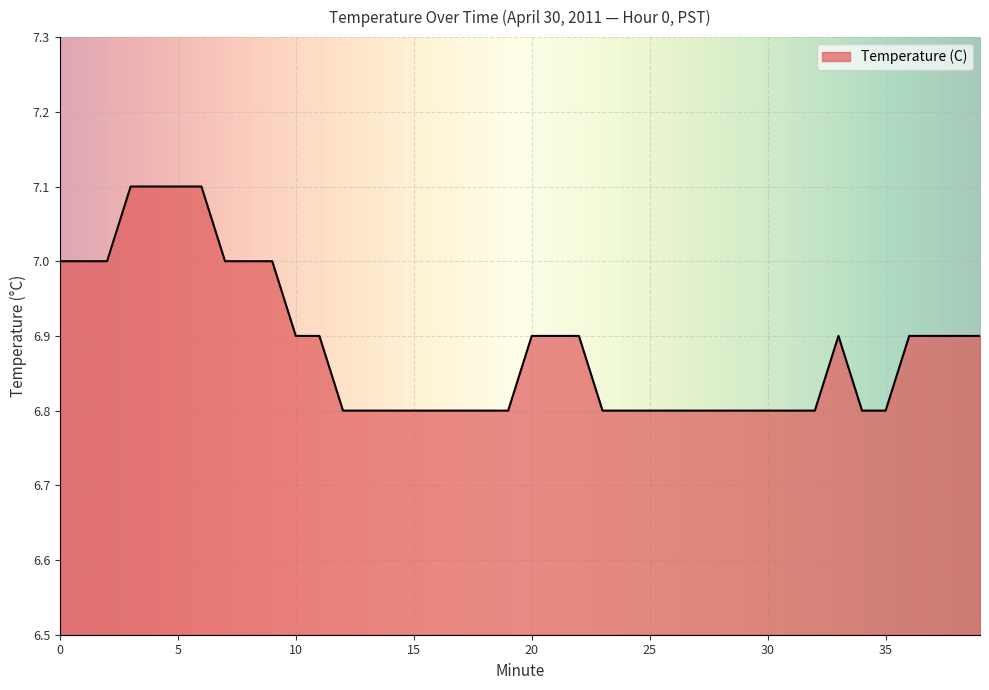

What is the difference between the maximum and minimum values?

0.3